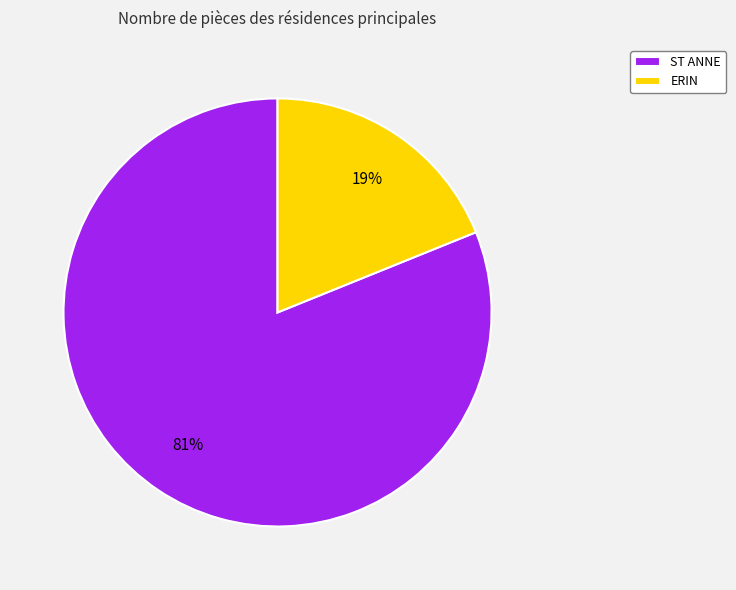

True or false: ST ANNE accounts for 81% of the total.

True